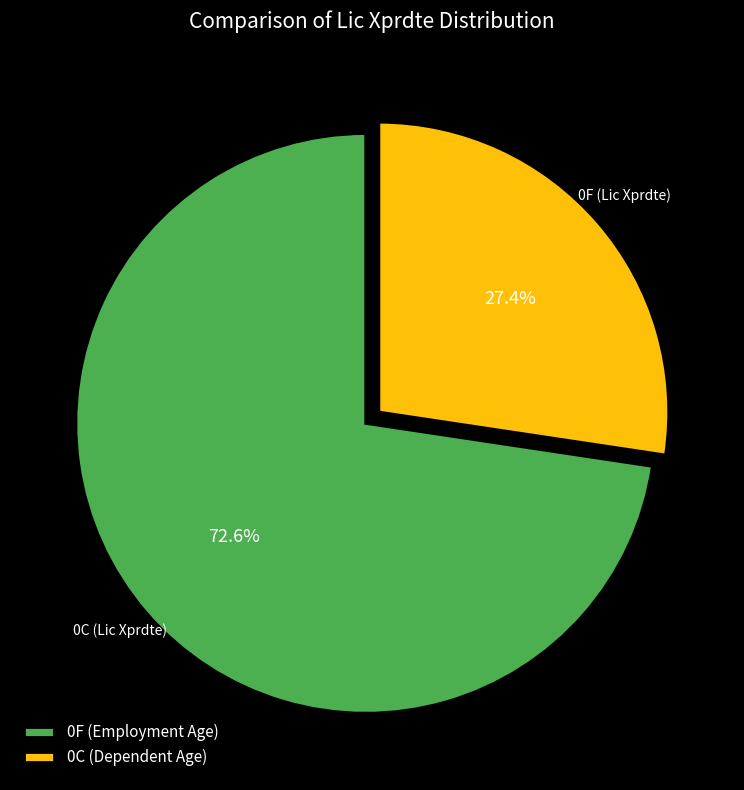

Which slice is the largest?

0F (Employment Age)